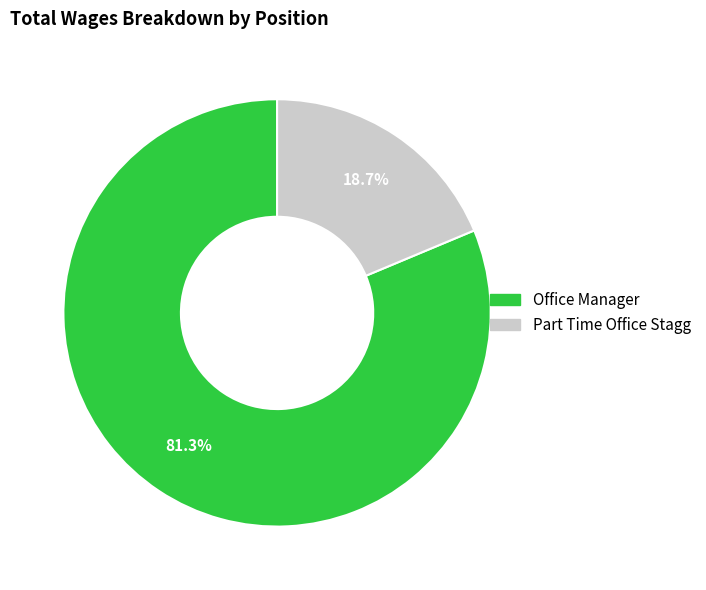

Does any single category account for the majority?

Yes